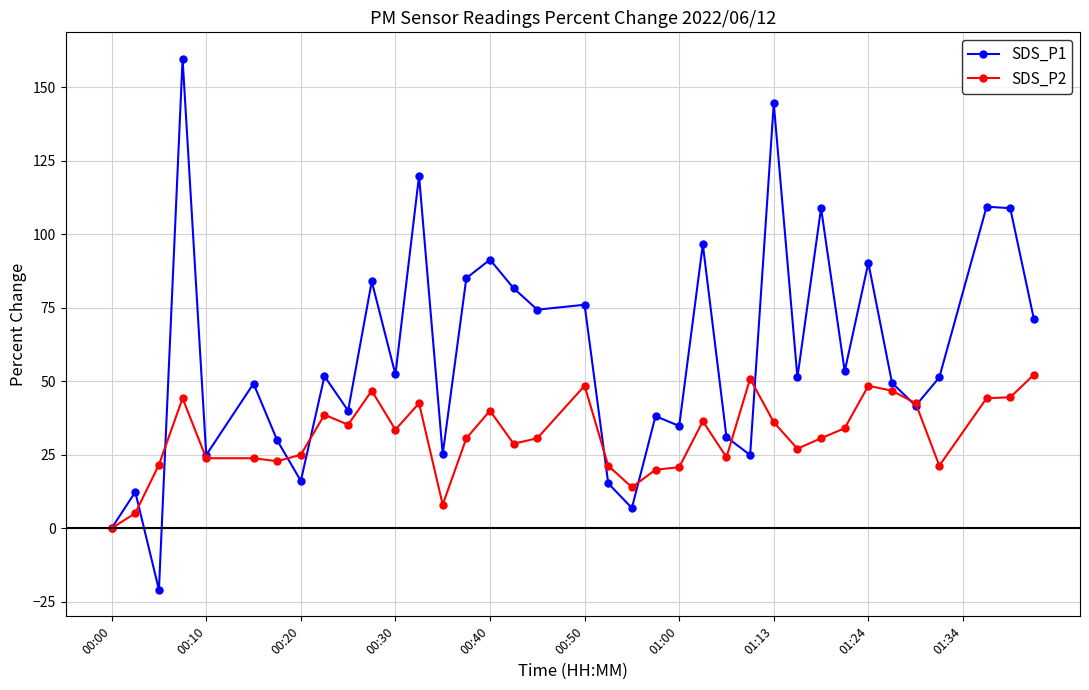

What is the maximum value for SDS_P1?

159.7